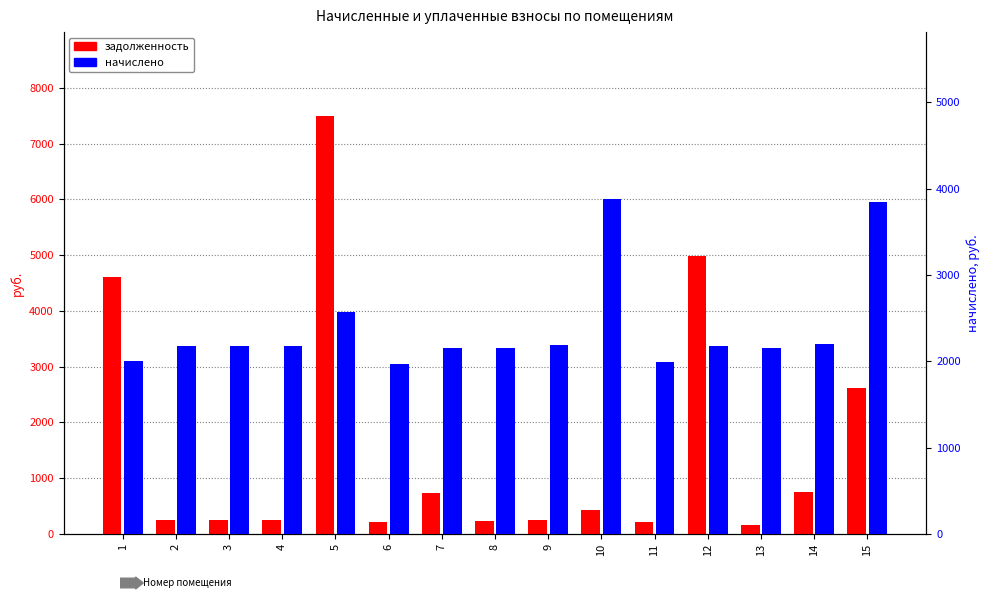

Which category has the highest value across all series?

5